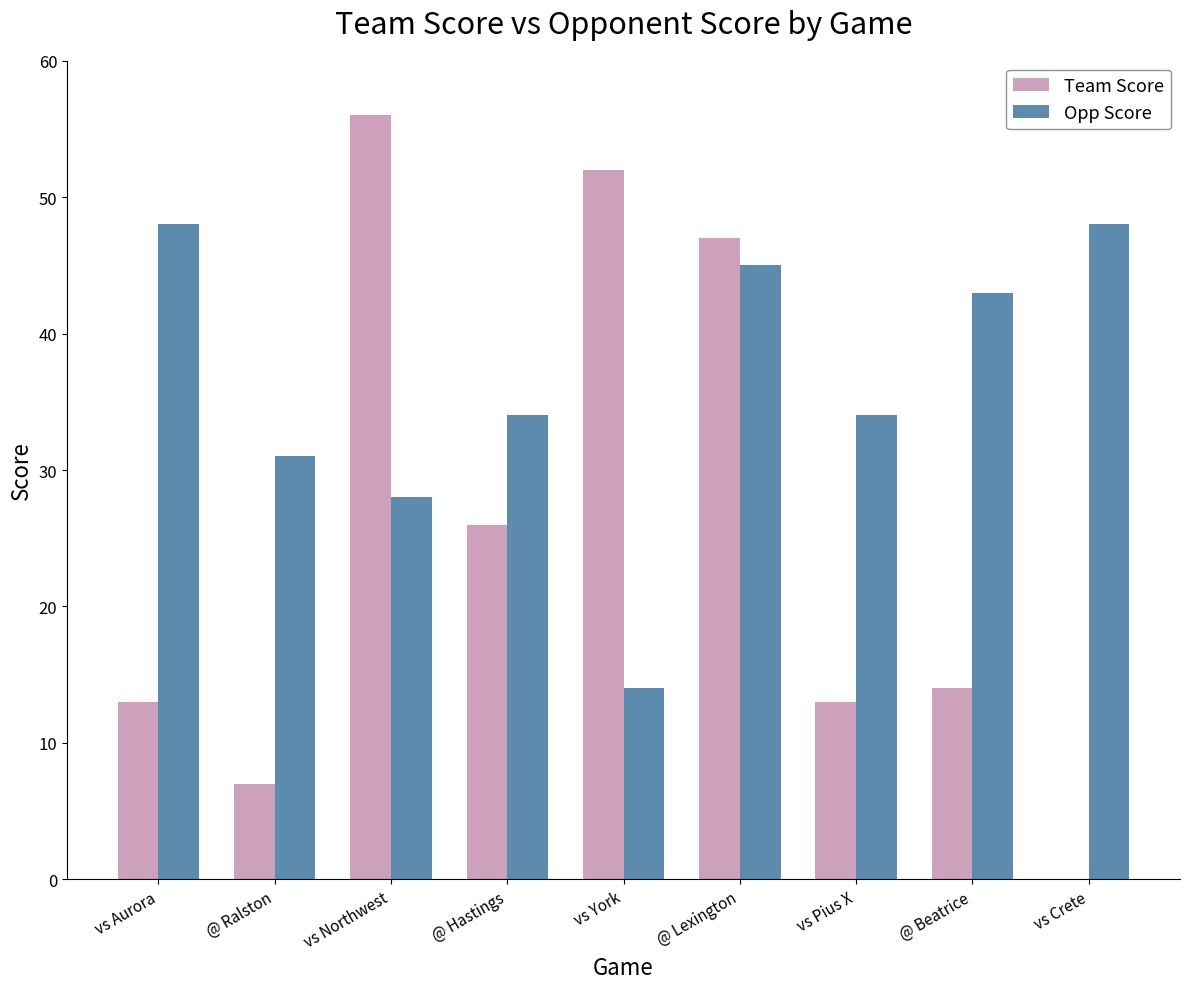

At which label does Opp Score first exceed 34?

vs Aurora